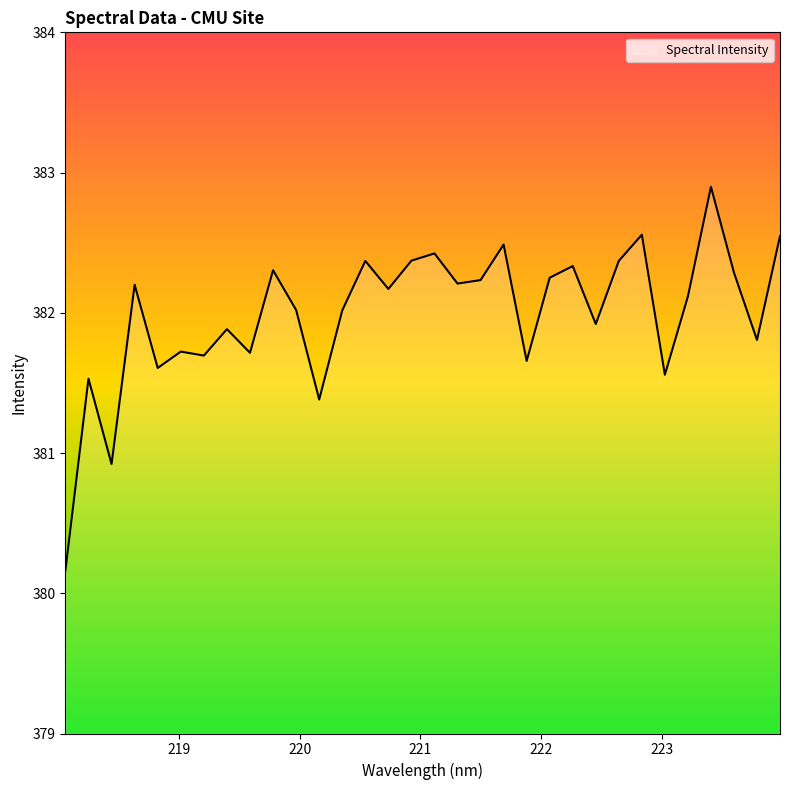

What is the maximum value shown in the chart?

382.9